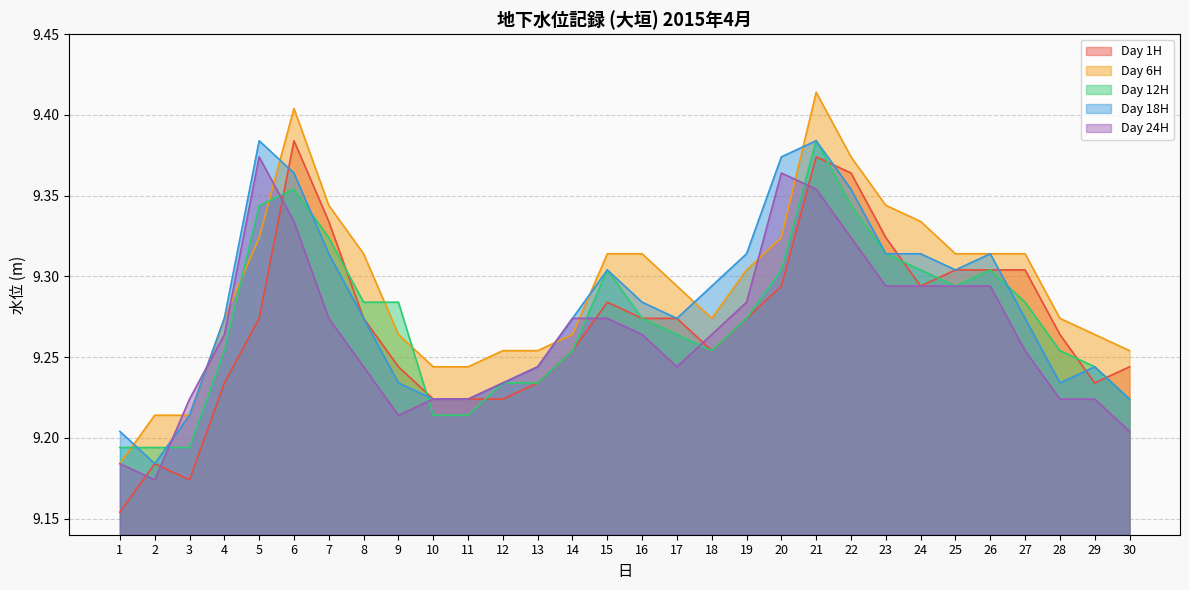

At 2, list the series in order from largest to smallest.

Day 6H, Day 12H, Day 1H, Day 18H, Day 24H